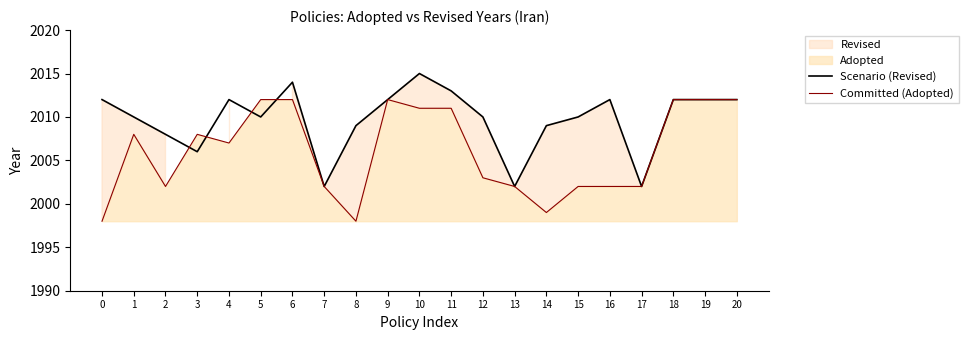

Count the number of data series in this chart.

2